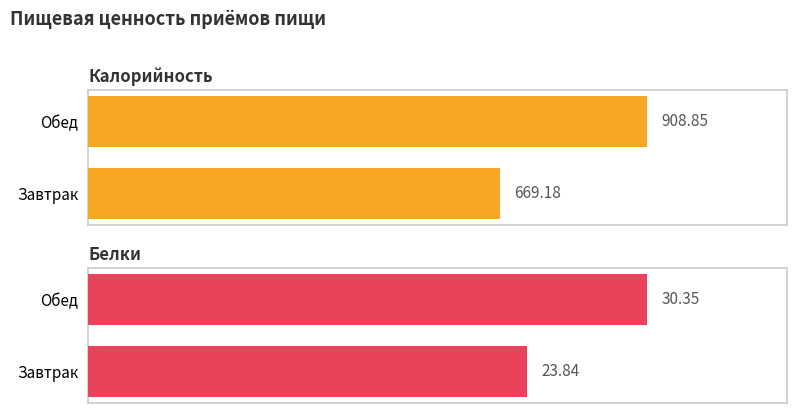

What is the difference between the highest and lowest values at Завтрак?

645.3